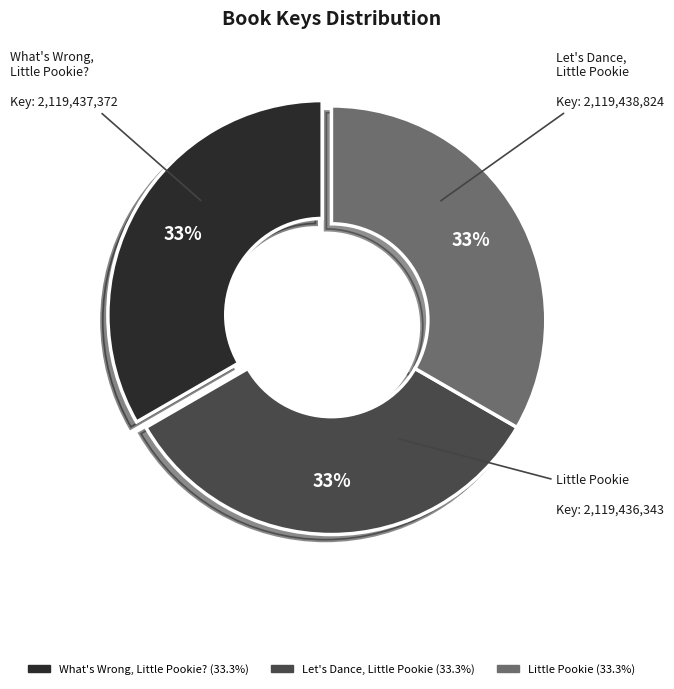

How many segments does this pie chart have?

3